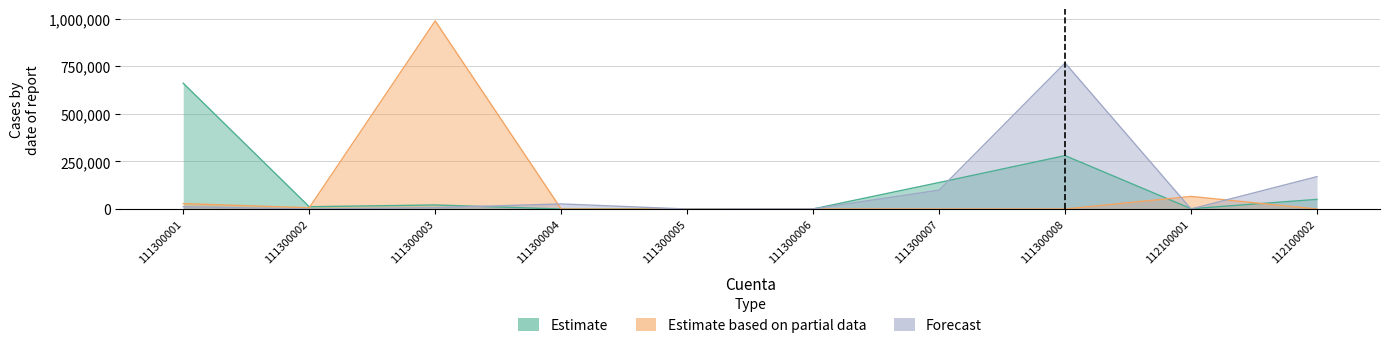

Rank the series at 112100002 from lowest to highest value.

Estimate based on partial data, Estimate, Forecast